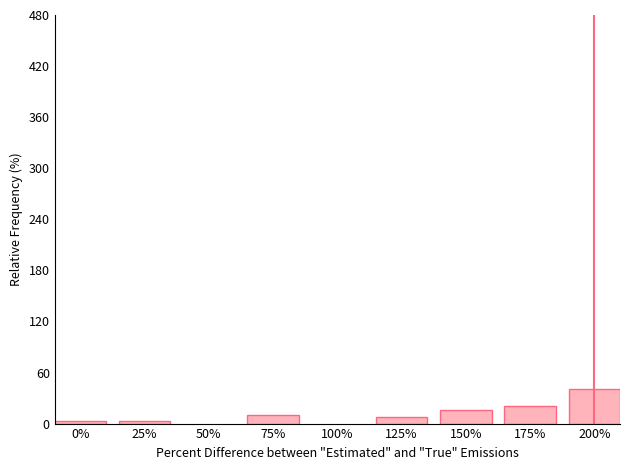

Which has a higher value, 25% or 150%?

150%